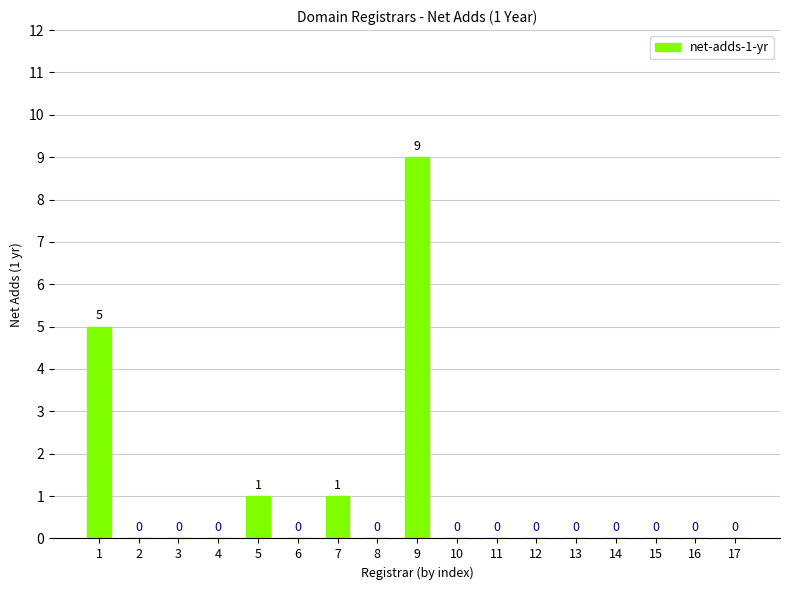

The value at 11 is 0. True or false?

True